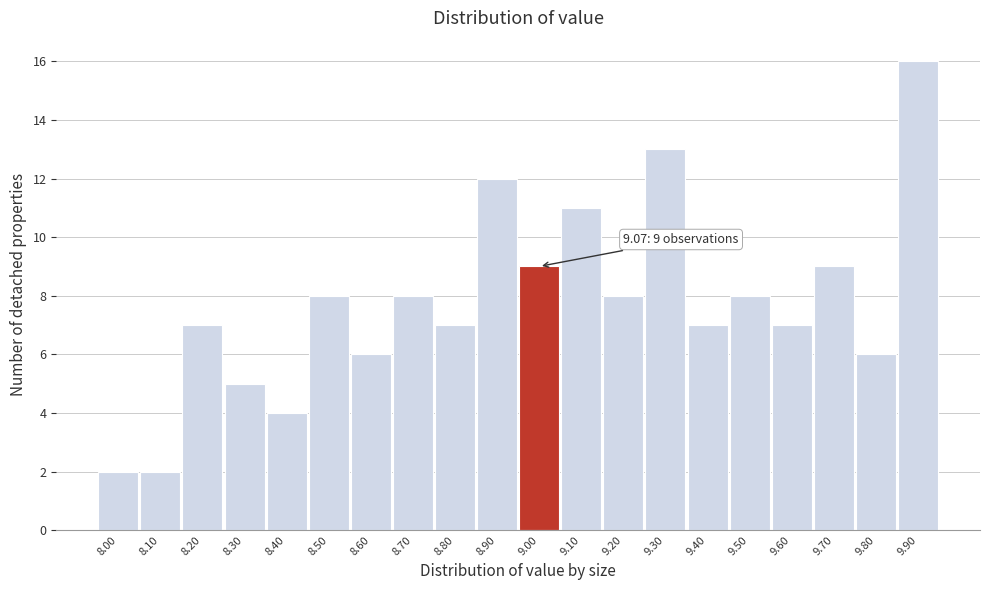

Reading left to right, list all the values displayed in this chart.

2	2	7	5	4	8	6	8	7	12	9	11	8	13	7	8	7	9	6	16